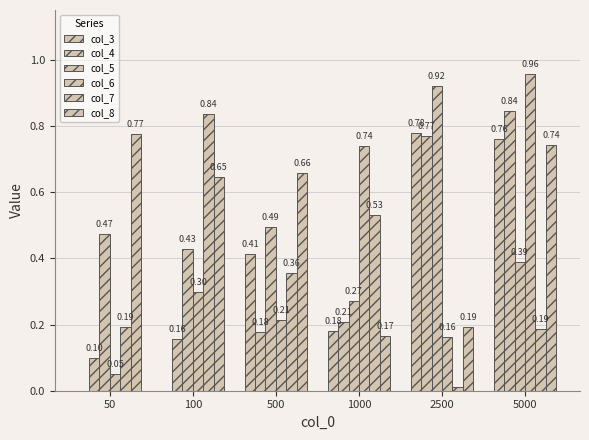

Between 50 and 500, which is larger?

500